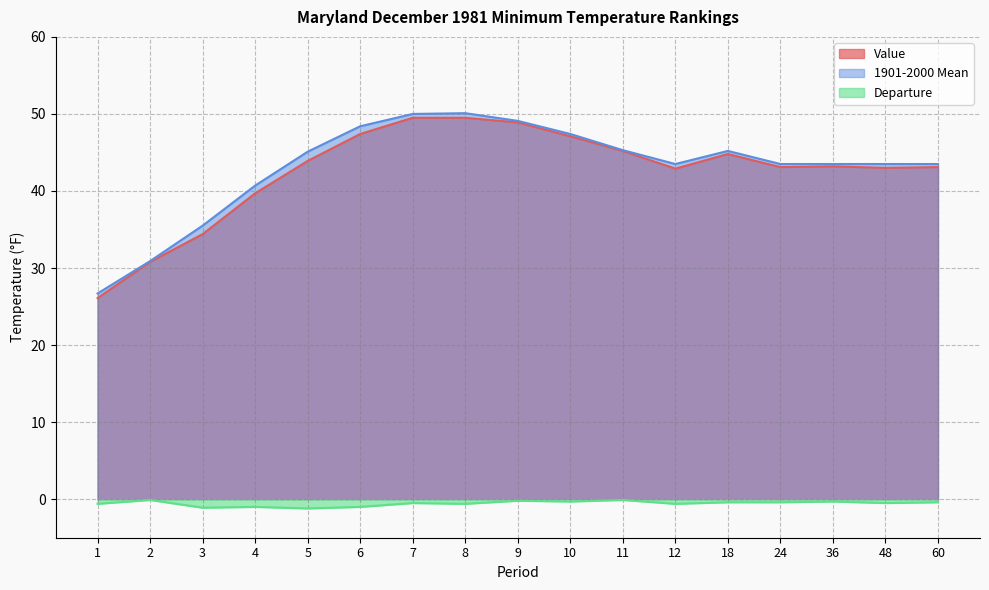

Rank the categories by 1901-2000 Mean value from lowest to highest.

1, 2, 3, 4, 12, 24, 36, 48, 60, 5, 18, 11, 10, 6, 9, 7, 8